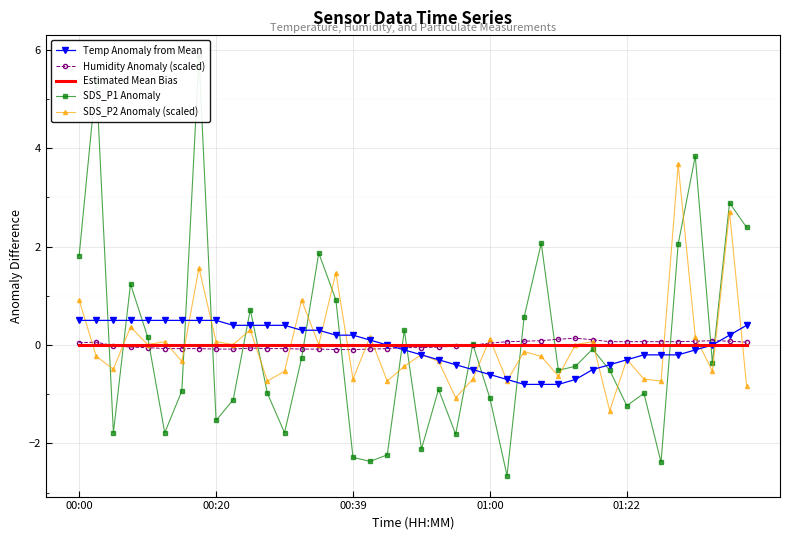

The value of Humidity Anomaly (scaled) at 22 is -0.0. True or false?

True